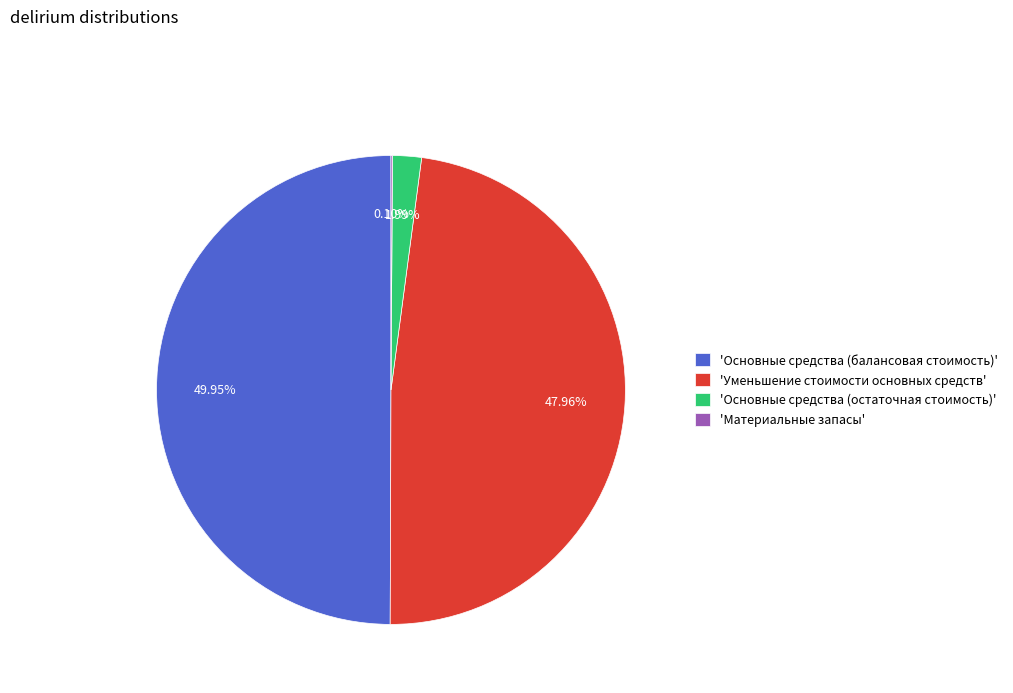

Is 'Уменьшение стоимости основных средств' the majority of the pie?

No